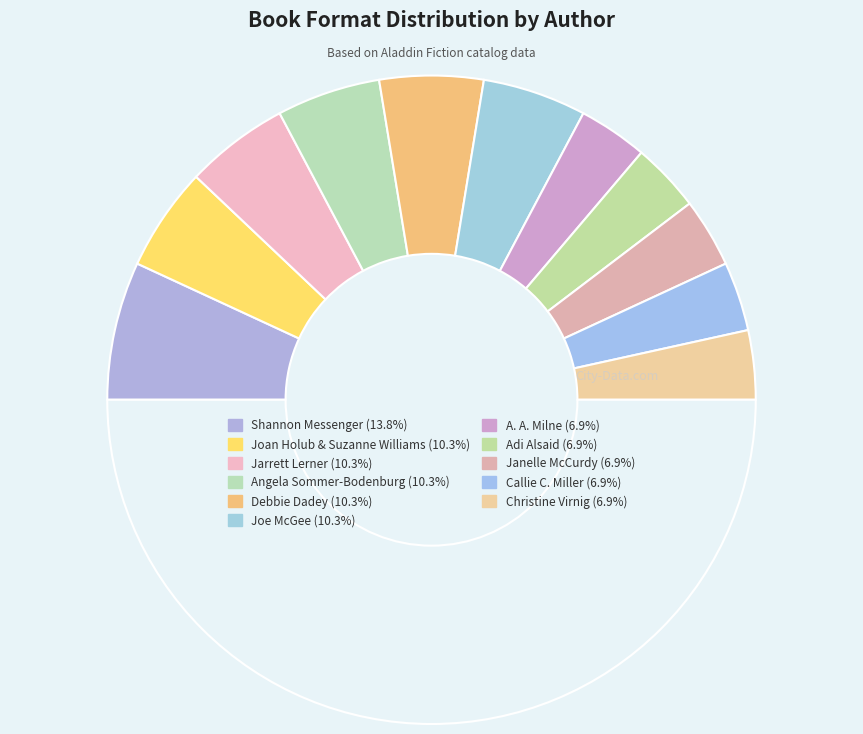

What is the largest slice in the pie chart?

Shannon Messenger